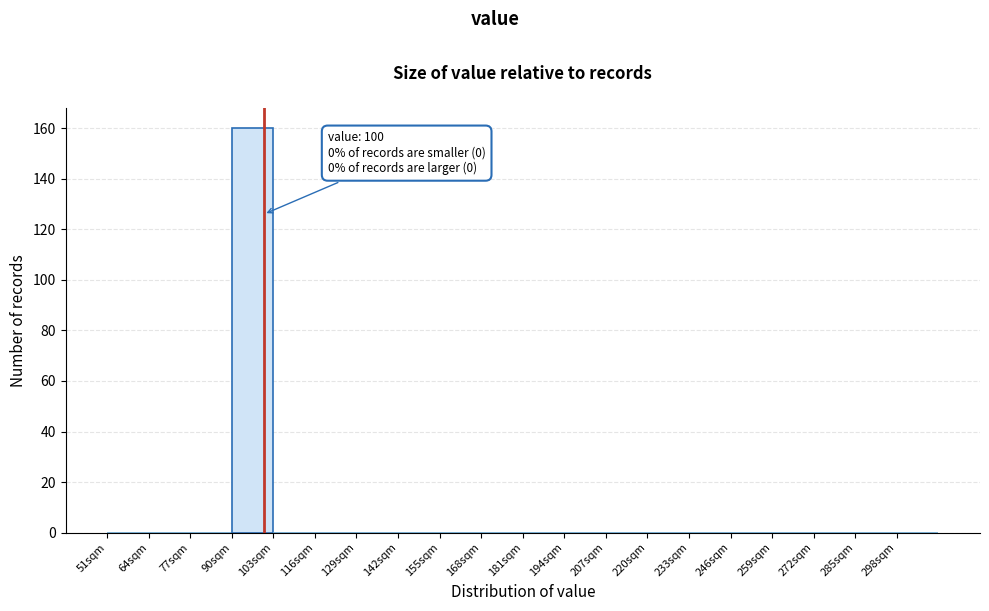

Which range on the x-axis has the tallest bar?

90 to 103